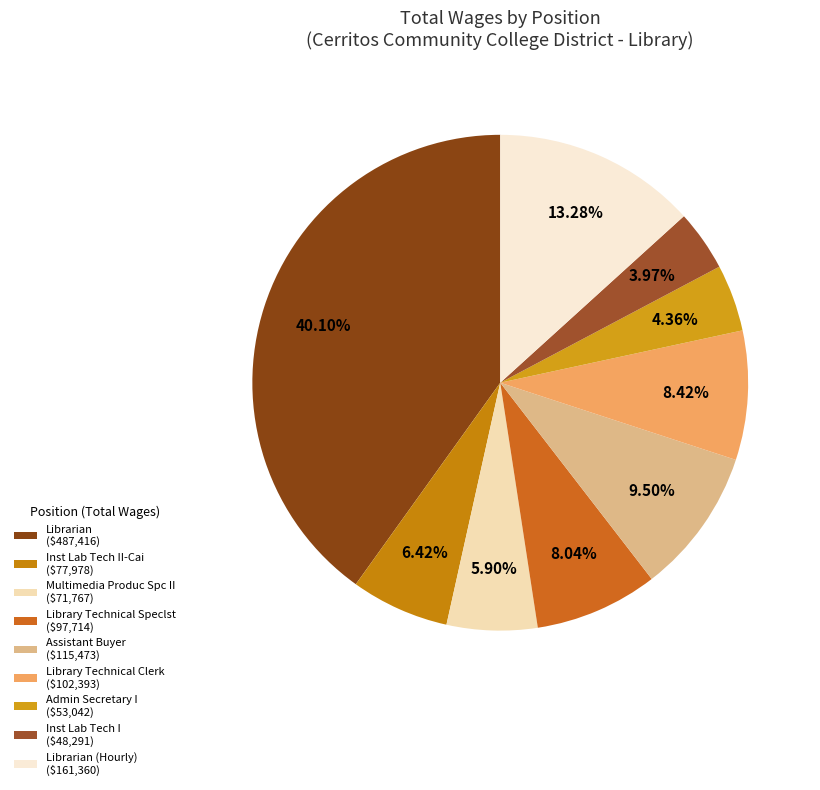

Is there a majority slice in this chart?

No